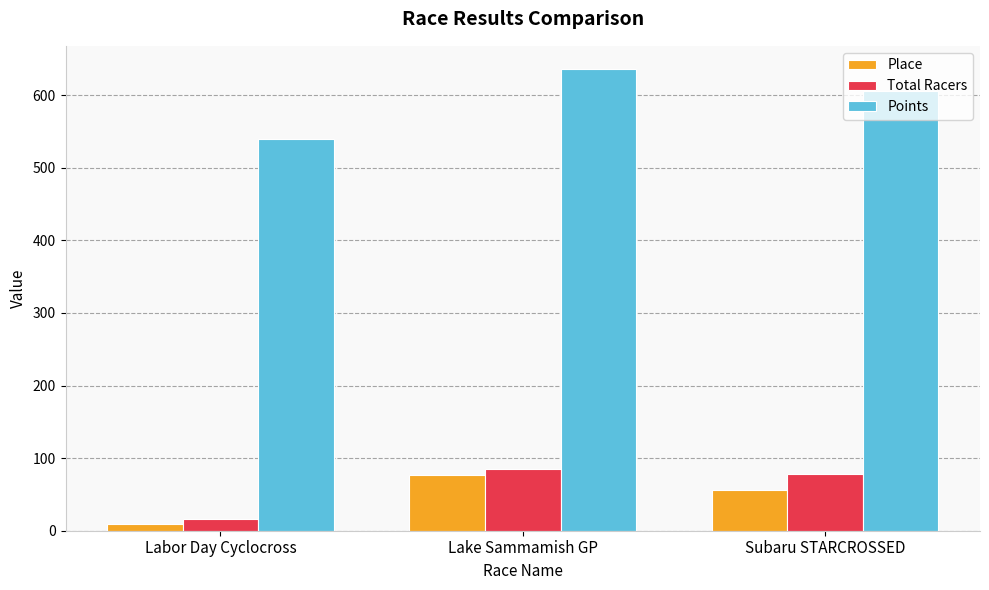

What is the sum of the Total Racers values at Lake Sammamish GP and Labor Day Cyclocross?

101.0